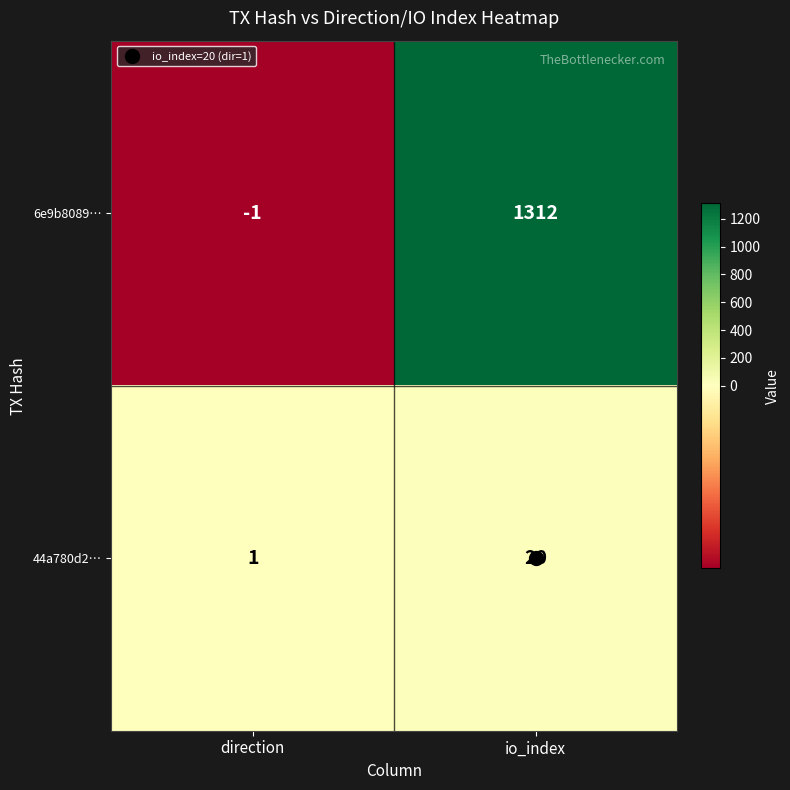

At how many categories does at least one series exceed 522?

1